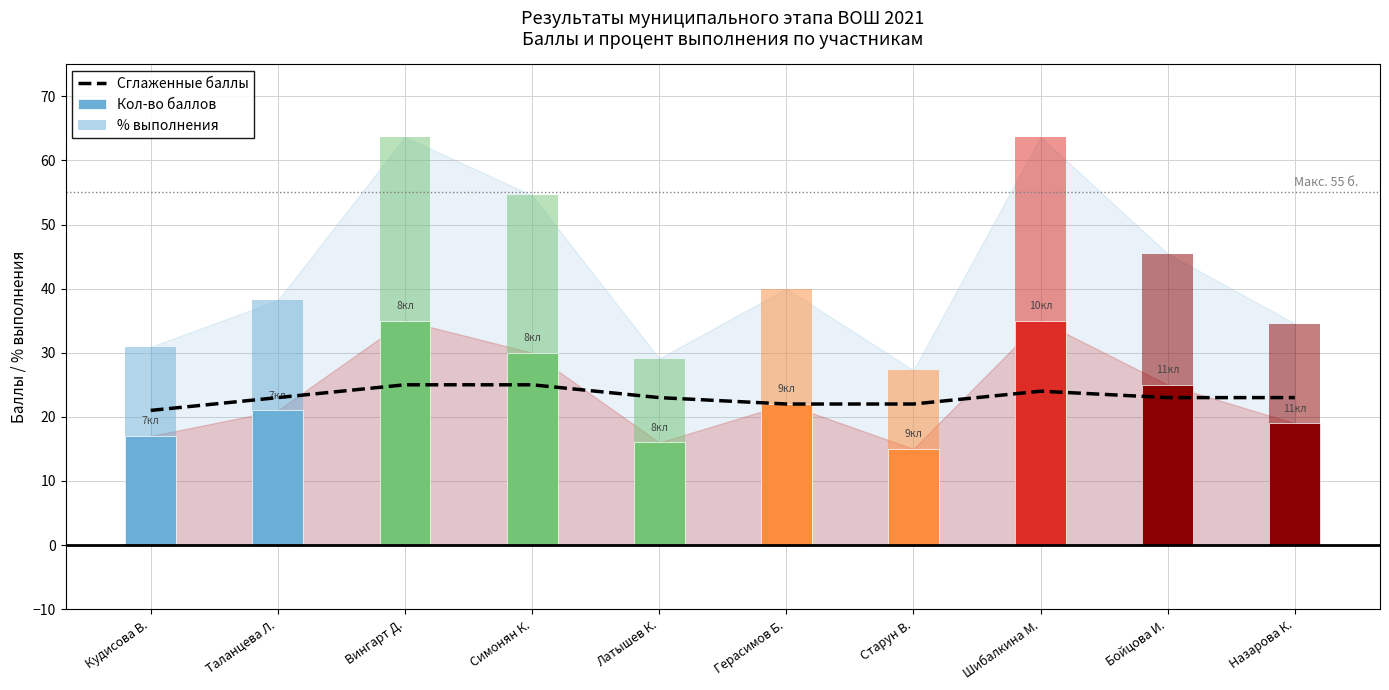

What is the spread (max minus min) of values at Таланцева Л.?

17.2